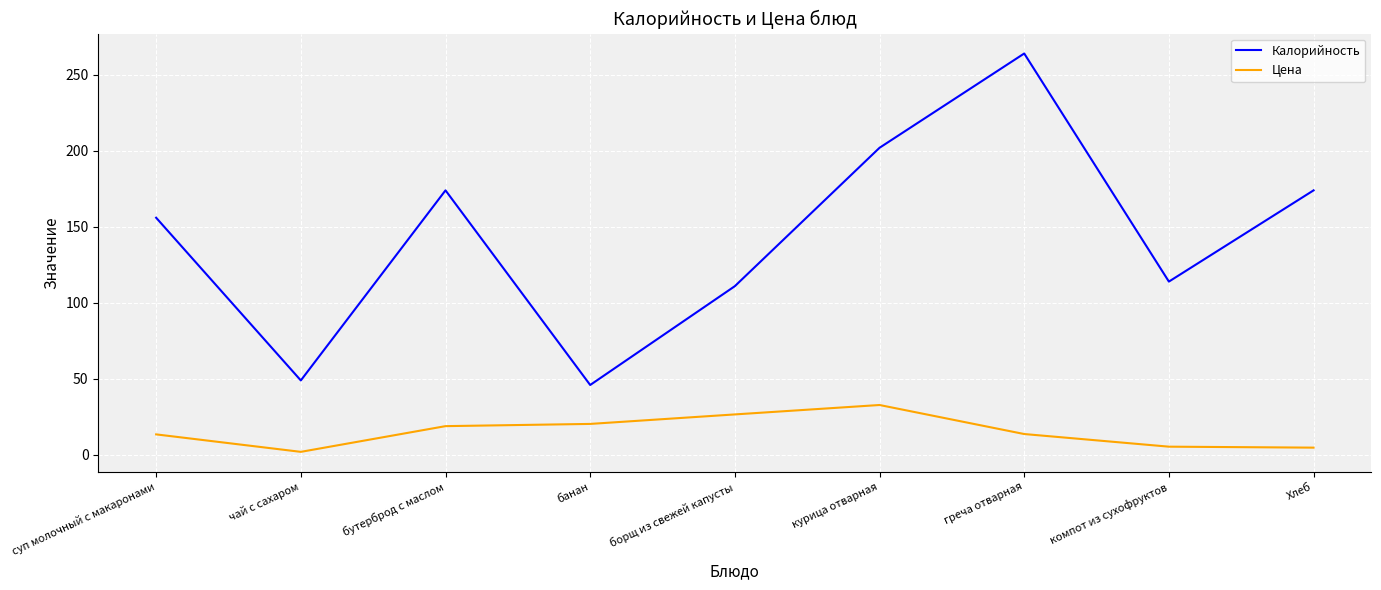

What is the spread (max minus min) of values at бутерброд с маслом?

155.1